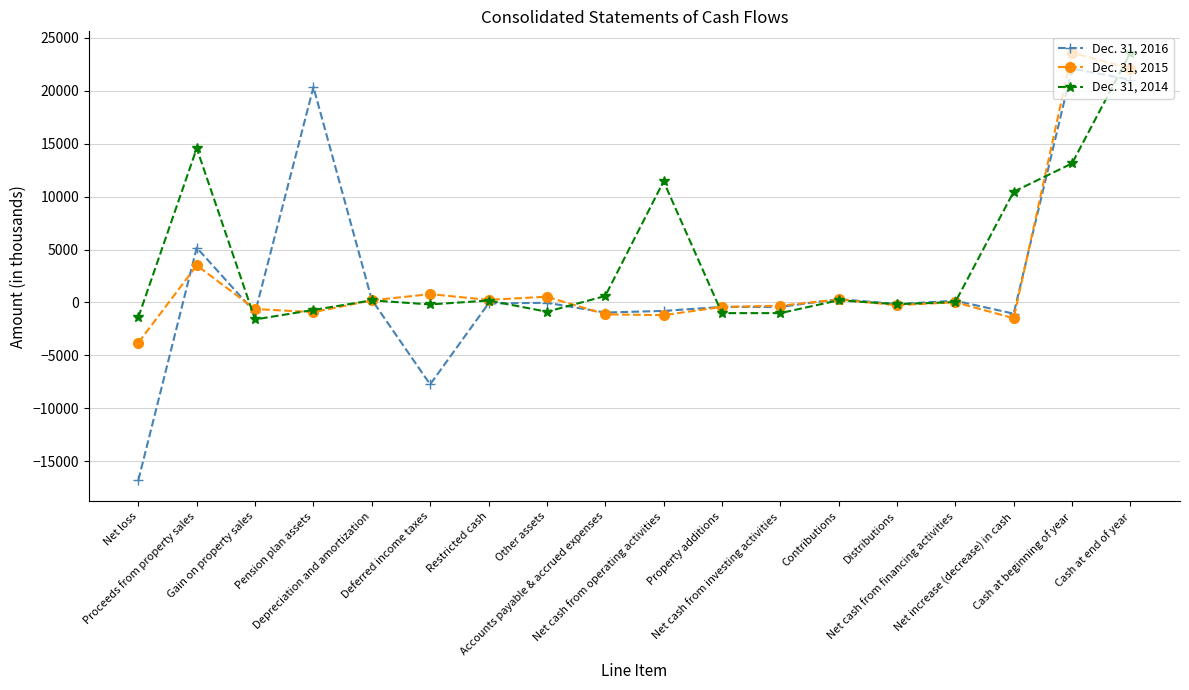

What is the value of the Dec. 31, 2016 point at the 8th from the left?

-33